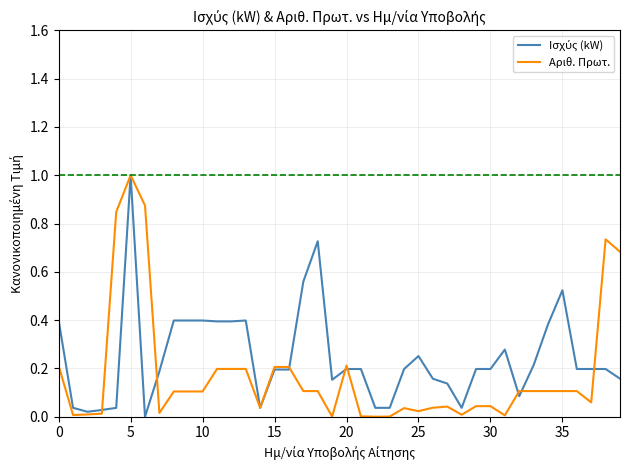

True or false: Αριθ. Πρωτ. has a value of 0.1 at 35.

True